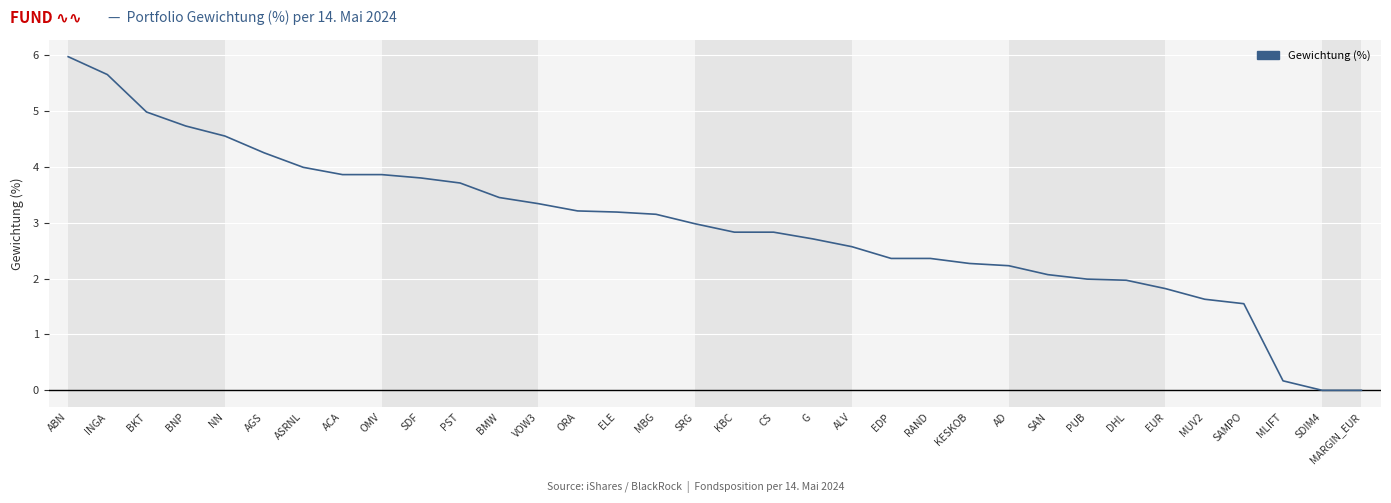

The value at ELE is 4.2. True or false?

False